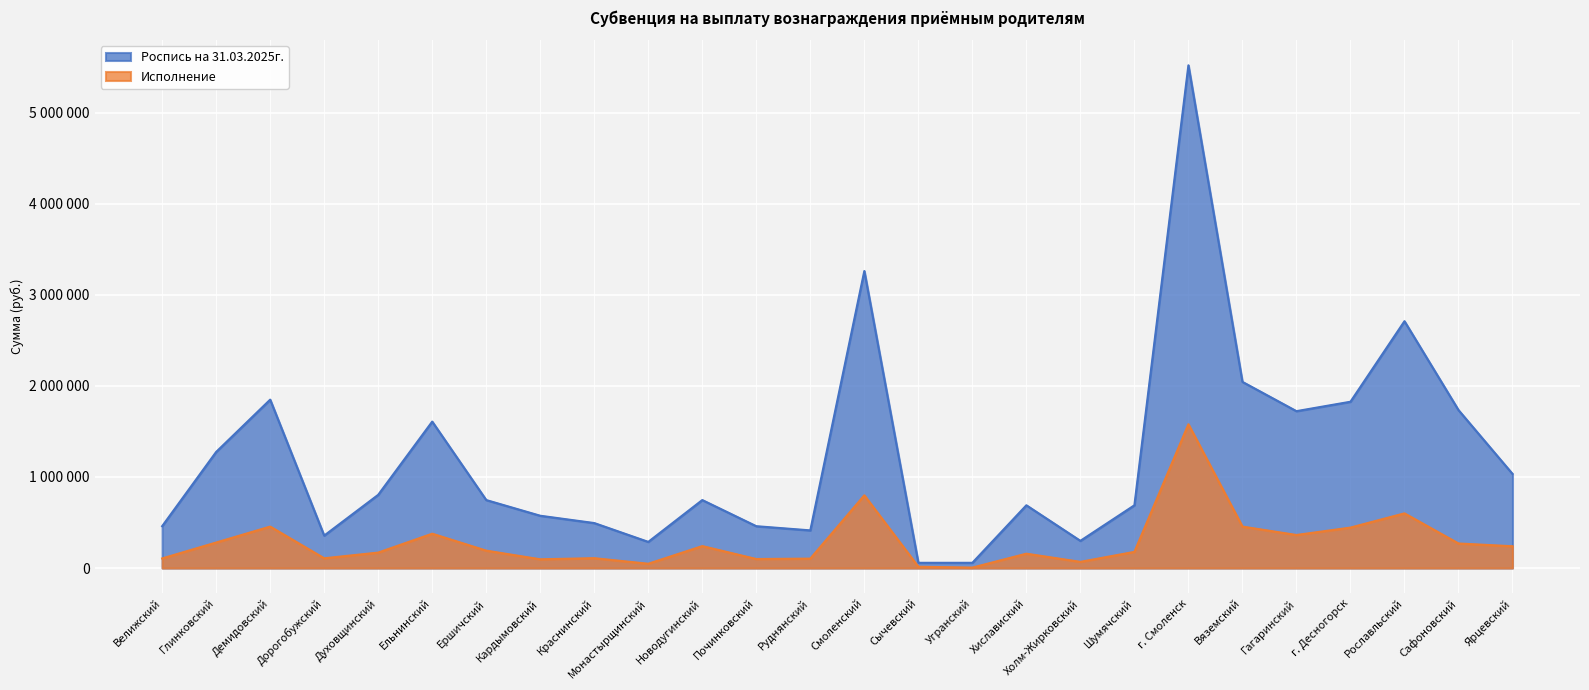

Is it true that Роспись на 31.03.2025г. equals 286552.5 at Велижский?

False